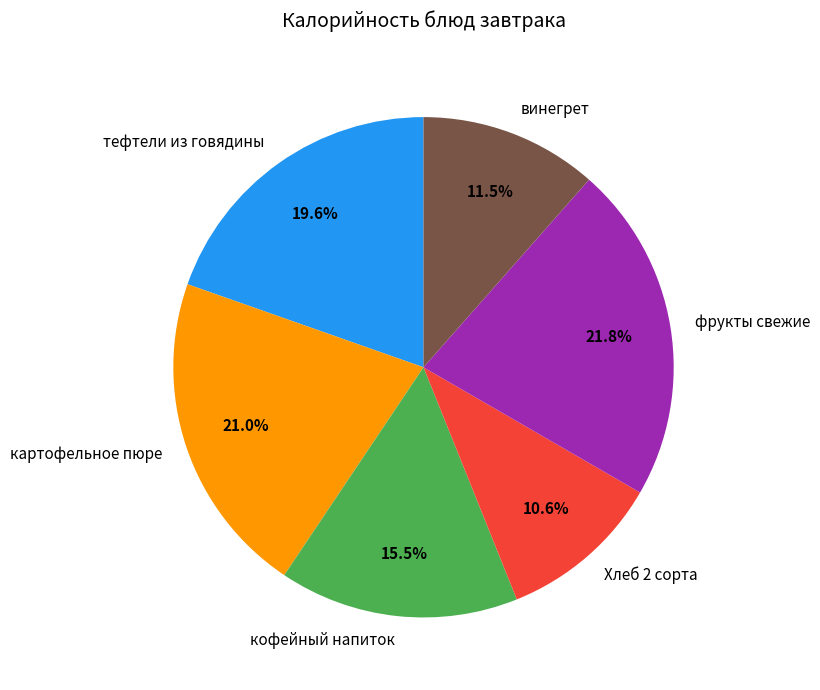

Which category has the smallest portion of the pie?

Хлеб 2 сорта